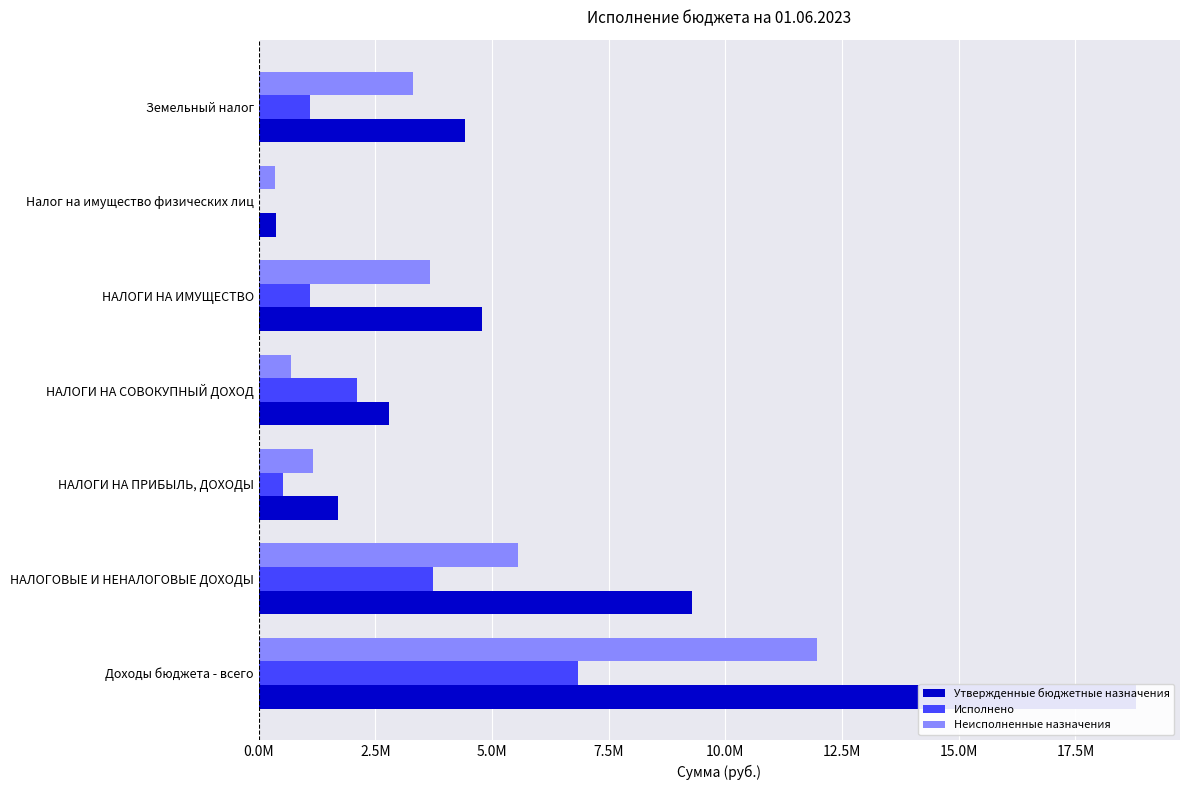

Which series has the largest total across all categories?

Утвержденные бюджетные назначения